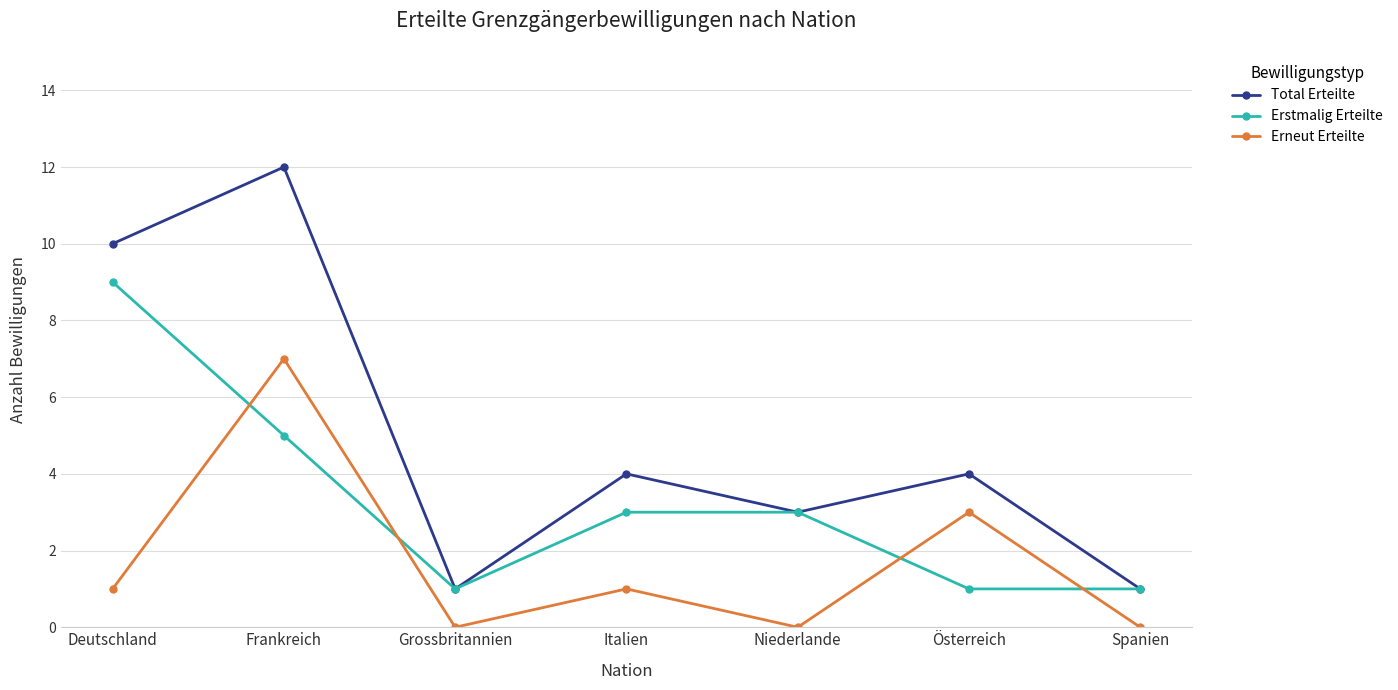

True or false: Erneut Erteilte has a value of 7 at Frankreich.

True